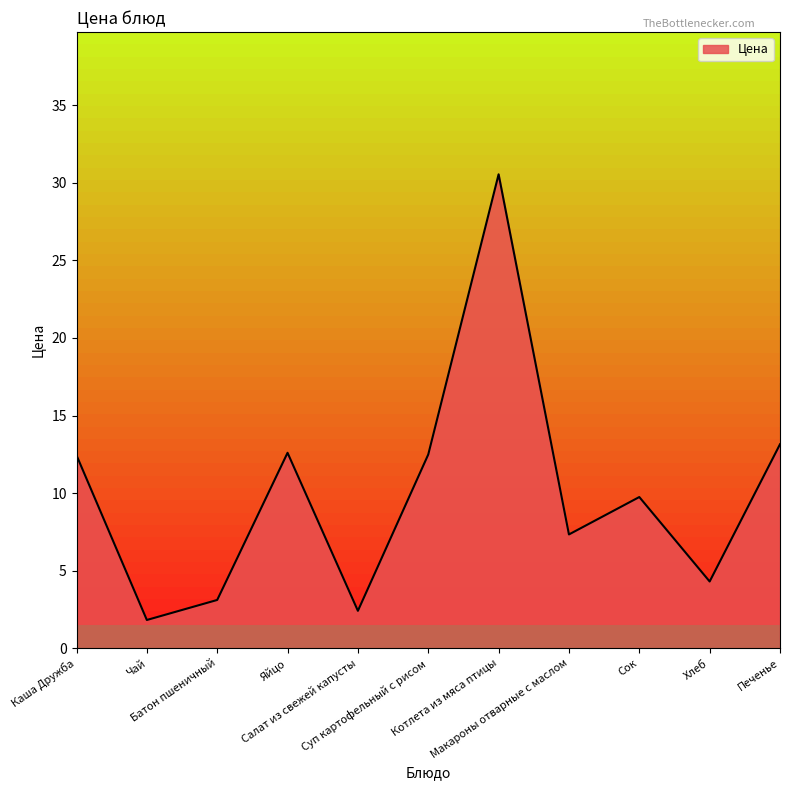

At which category does the data reach its first local valley?

Чай